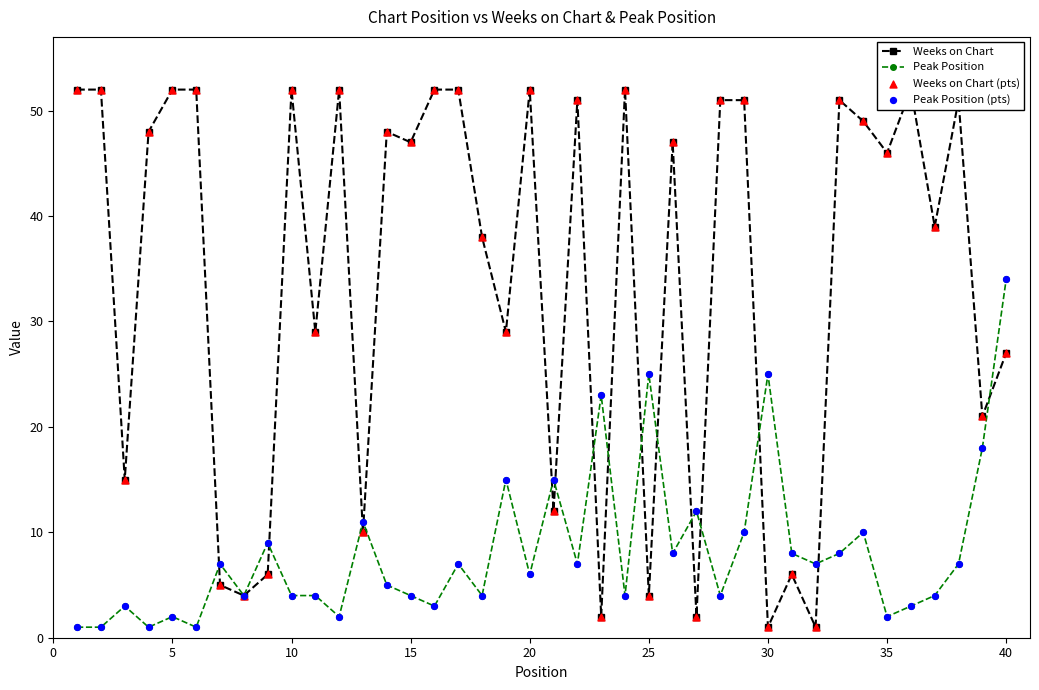

Which series reaches the maximum Y coordinate?

Weeks on Chart